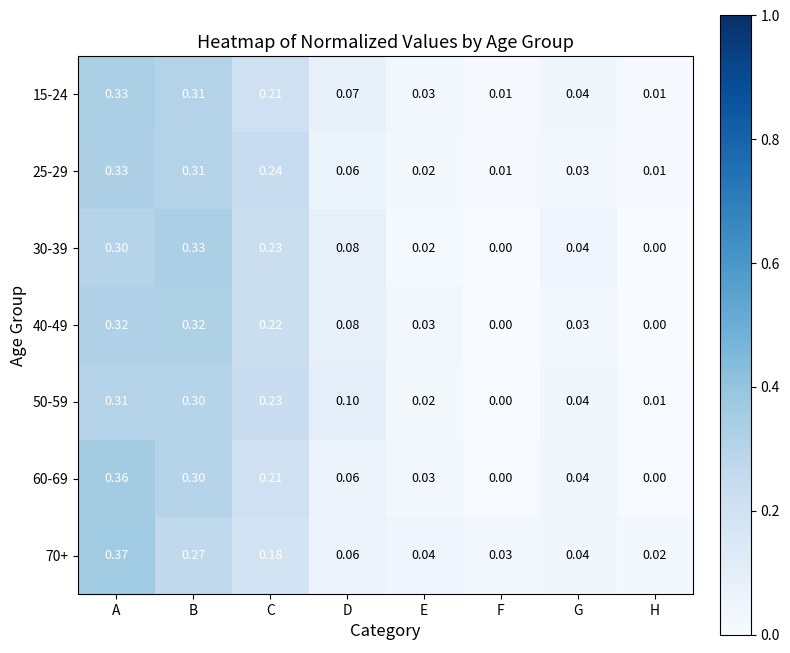

At which category is the sum across all series the highest?

A